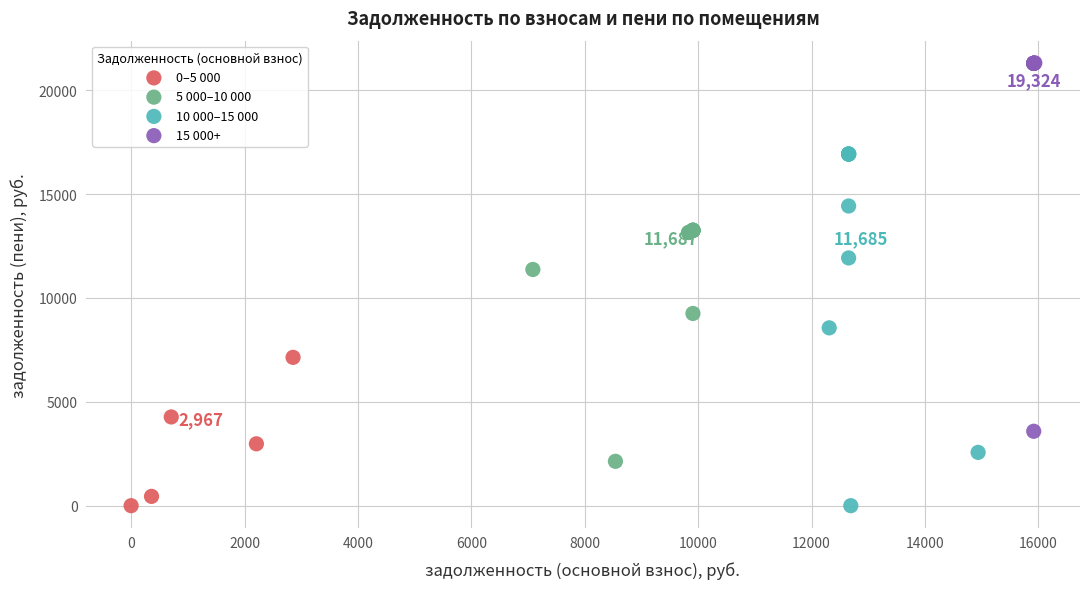

Which series has the largest Y range (max minus min)?

15 000+